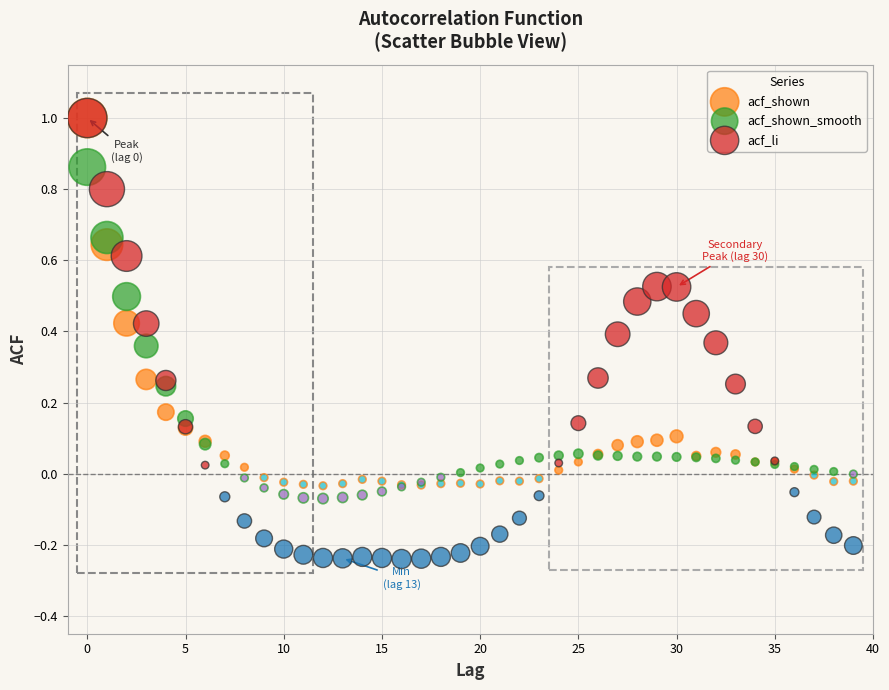

Which series reaches the minimum Y coordinate?

acf_li